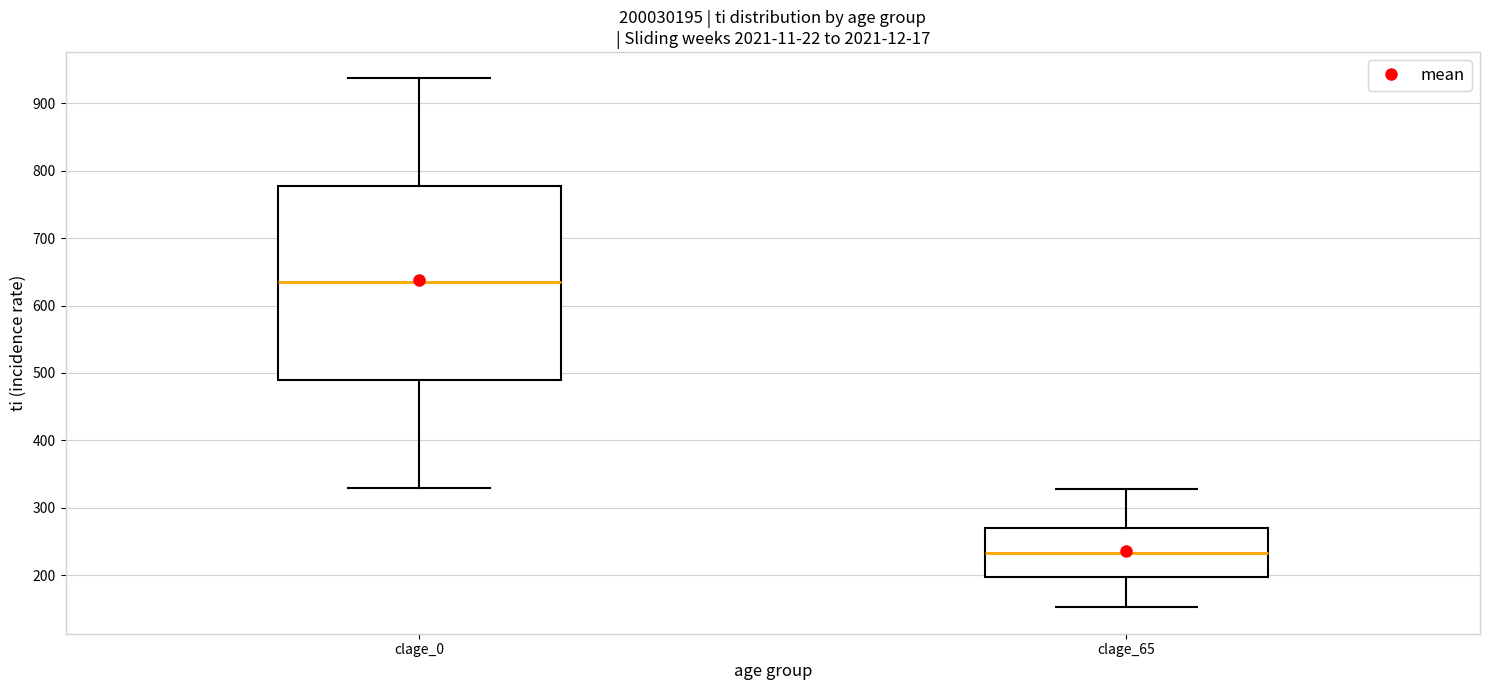

Which box is the tallest, from its lower edge to its upper edge?

clage_0